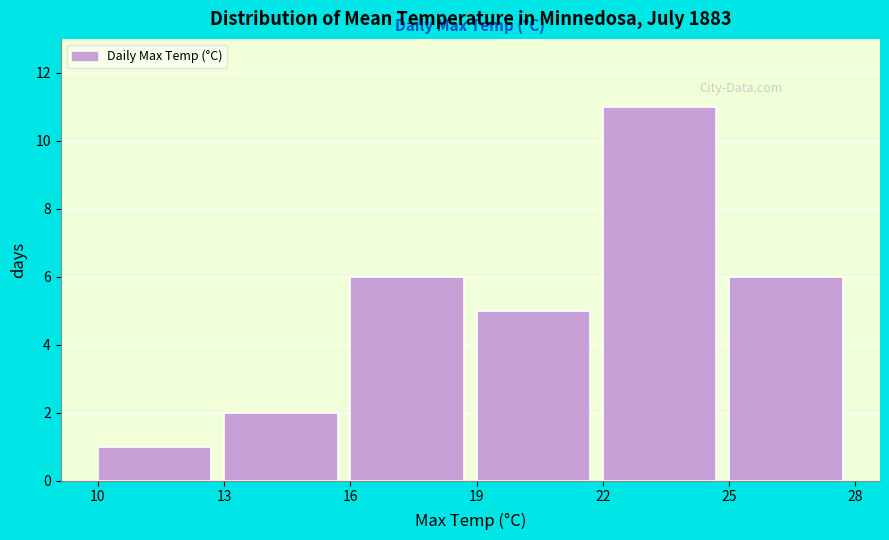

How tall is the bar that spans 16 to 19 on the x-axis? The values are not printed on the chart, so give them approximately, as read against the axis.

6